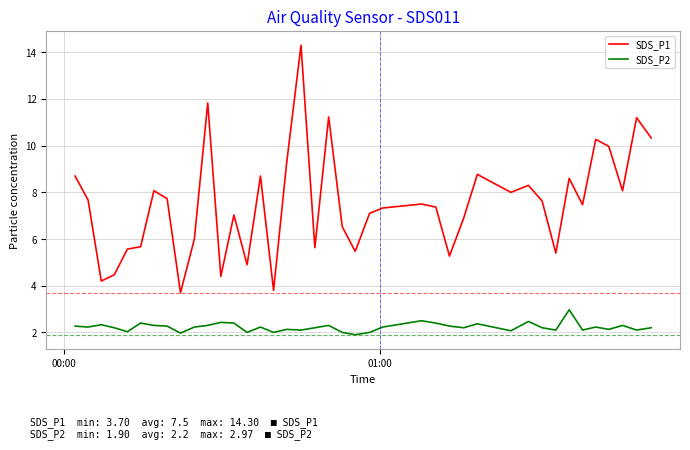

What is the maximum value for SDS_P1?

14.3